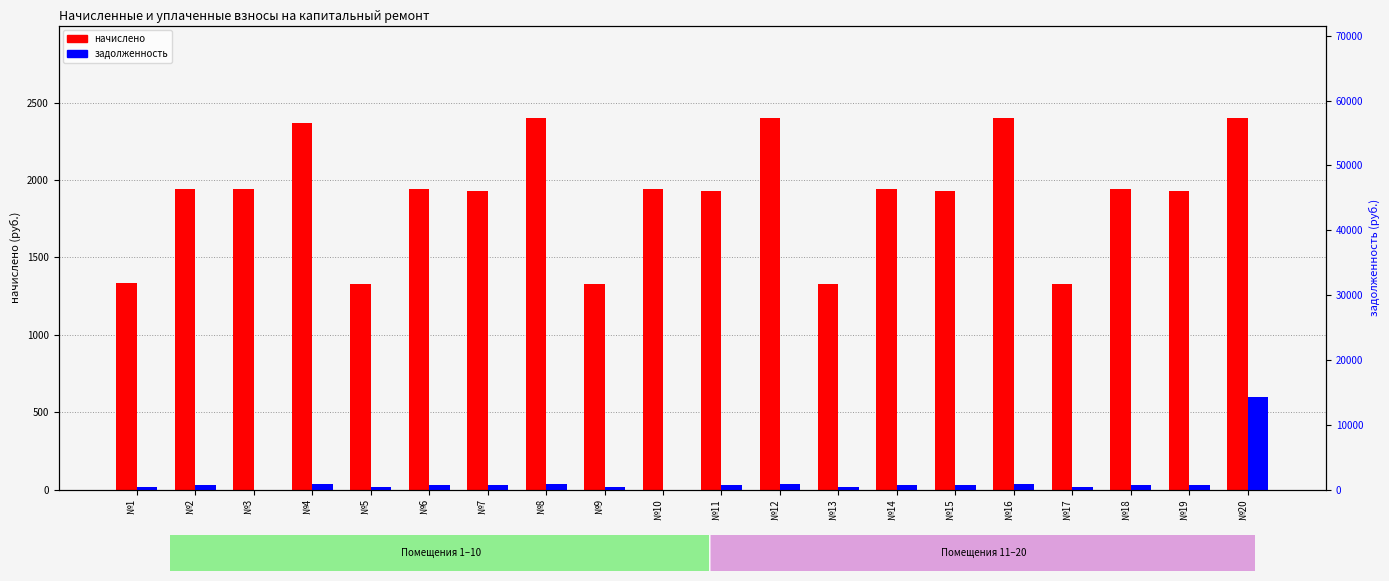

What are all the series names shown in the legend?

начислено, задолженность